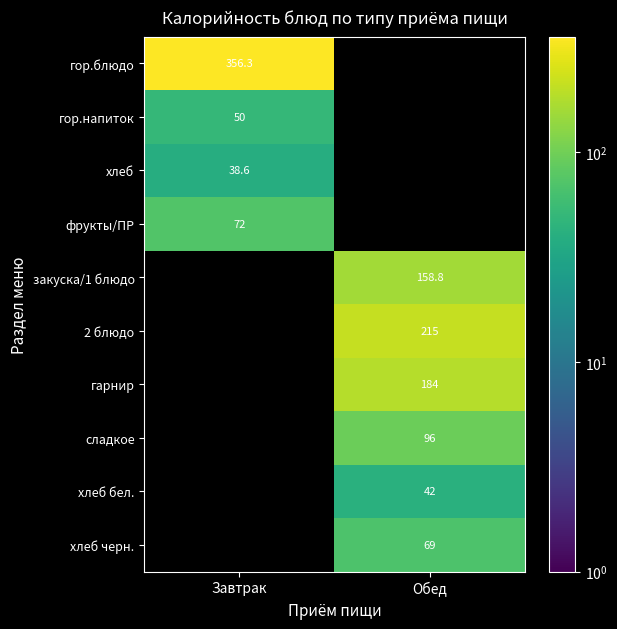

What is the spread (max minus min) of values at Завтрак?

317.7